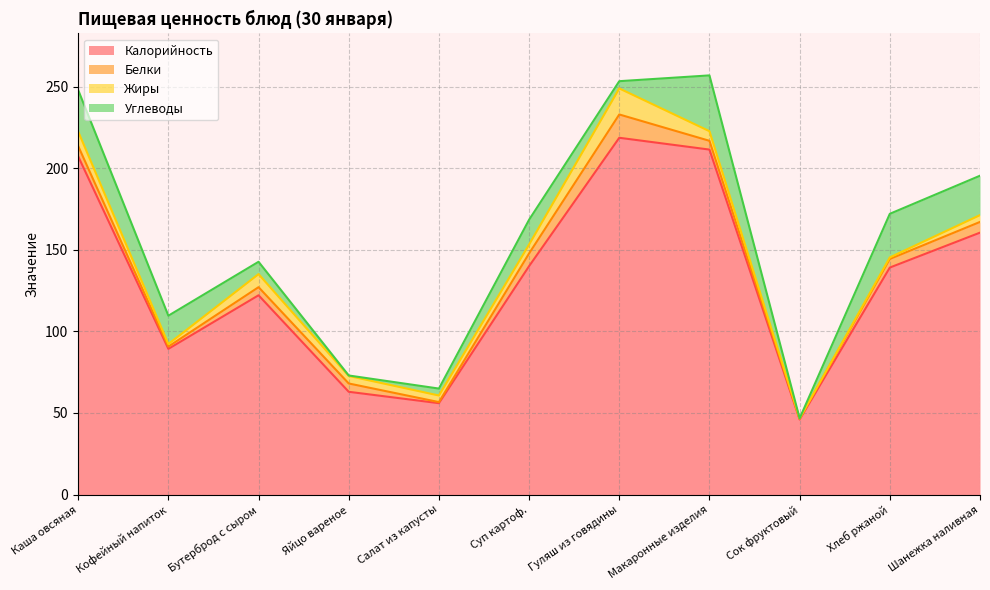

What is the difference between the Углеводы values at Сок фруктовый and Шанежка наливная?

24.1